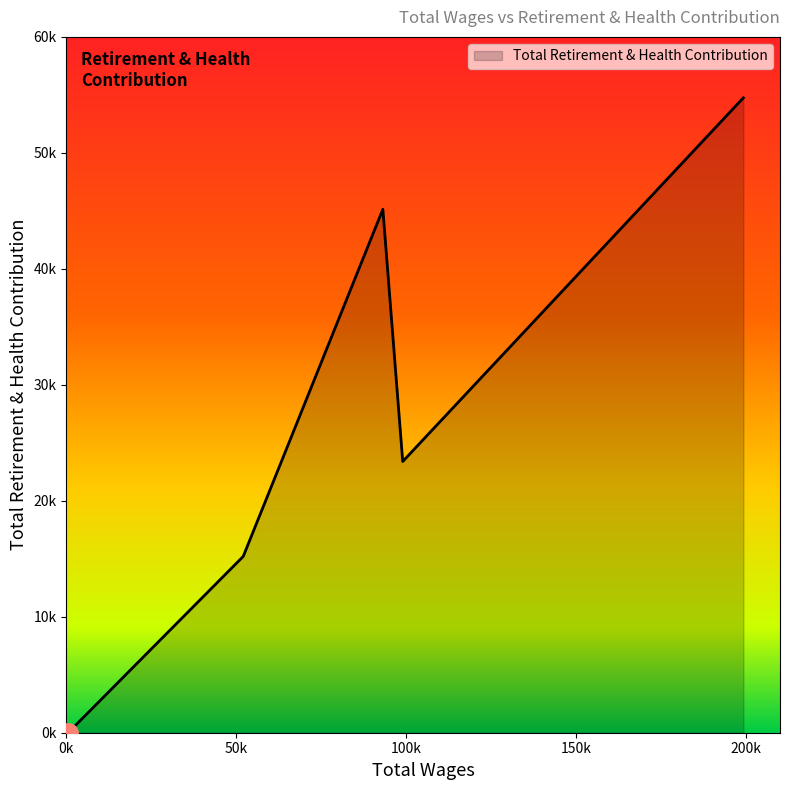

Does the chart have visible grid lines?

No